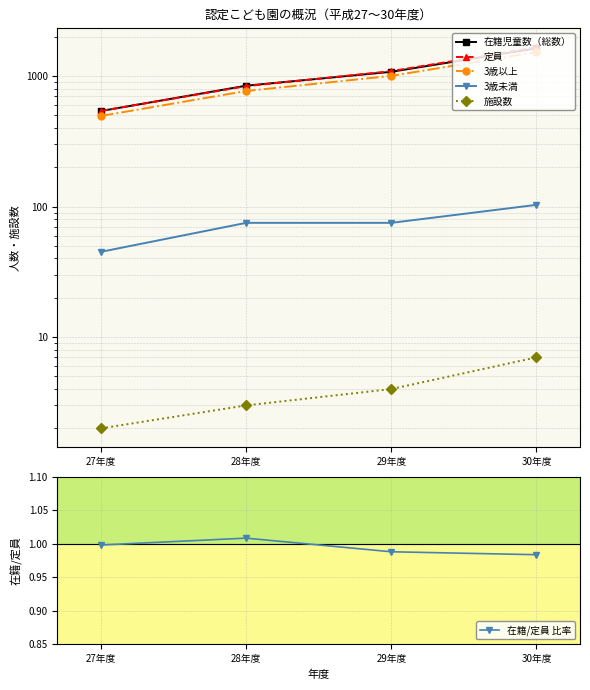

Does the chart have visible grid lines?

Yes